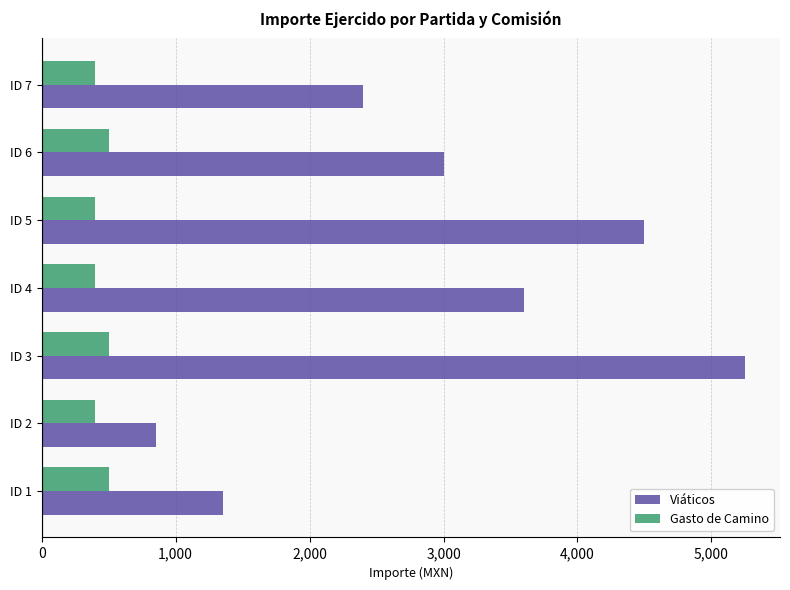

Which series has the widest spread of values?

Viáticos